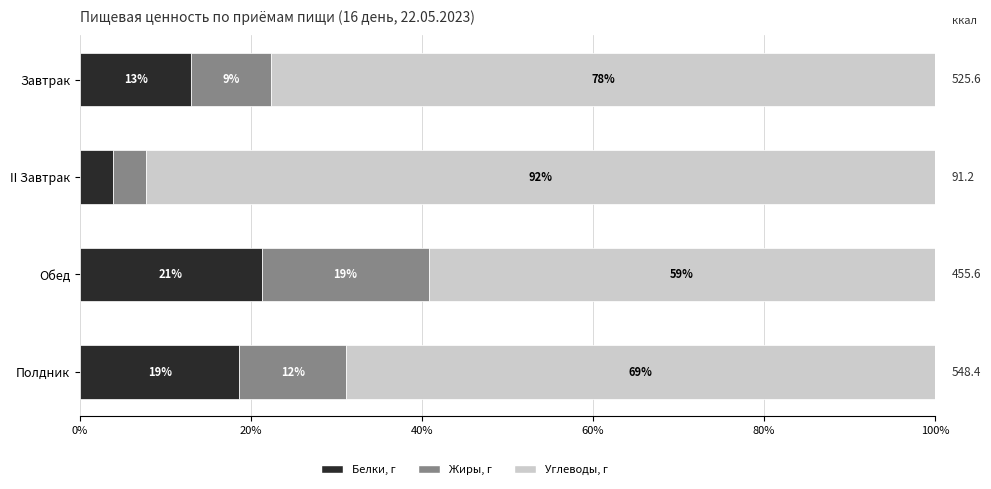

What is the average value of the Жиры, г series?

11.3